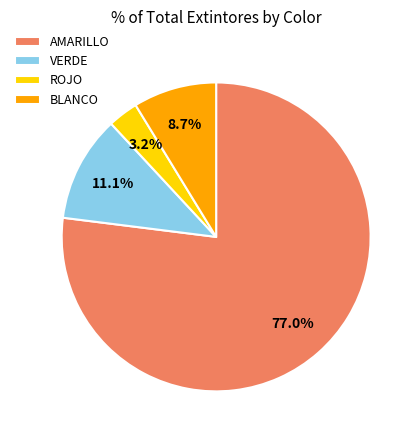

What is the ratio of the value at VERDE to the value at BLANCO?

1.3